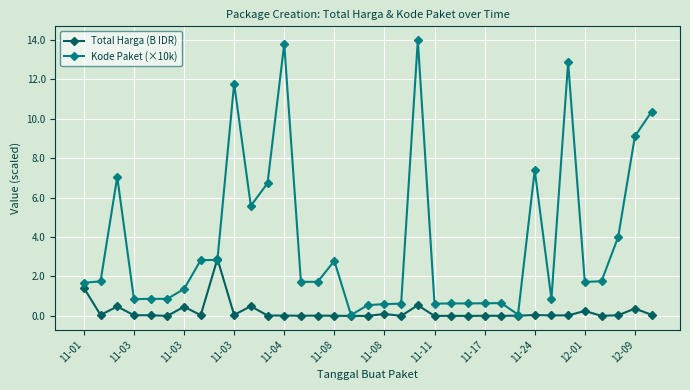

At how many categories does at least one series exceed 6?

9